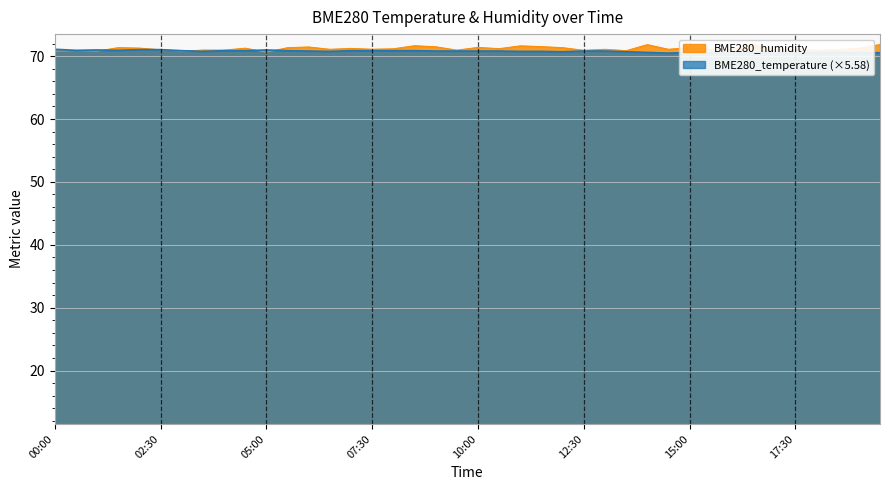

What is the label of the 19th point from the right?

10:30